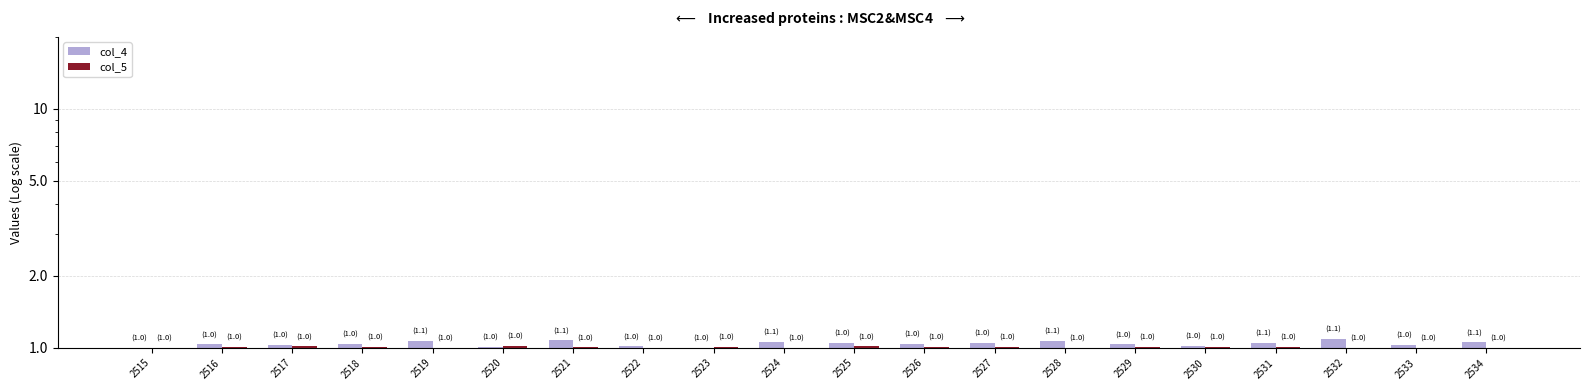

What are all the series names shown in the legend?

col_4, col_5